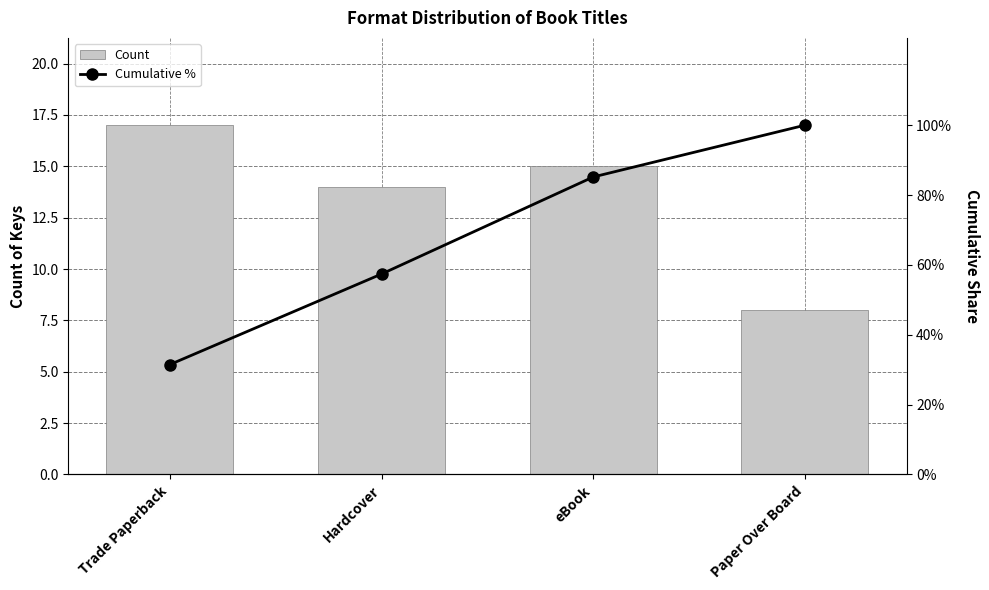

Rank the categories by Count value from highest to lowest.

Trade Paperback, eBook, Hardcover, Paper Over Board